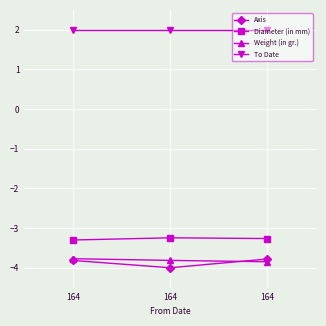

How many data points does each series have?

3